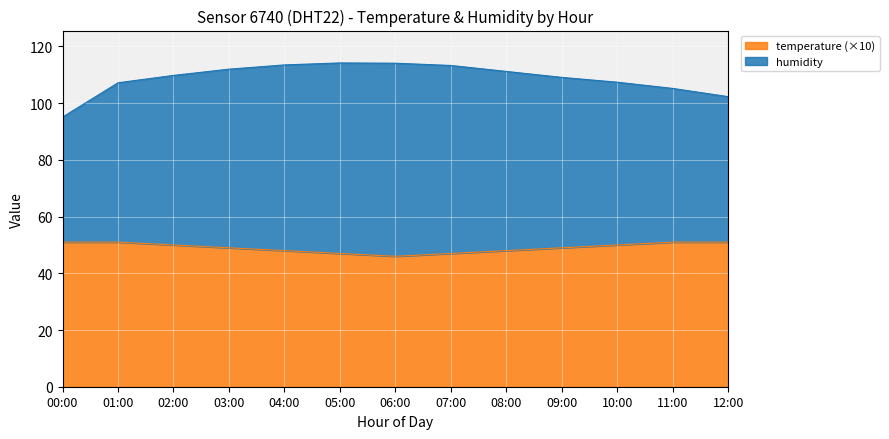

Rank the series at 05:00 from highest to lowest value.

humidity, temperature